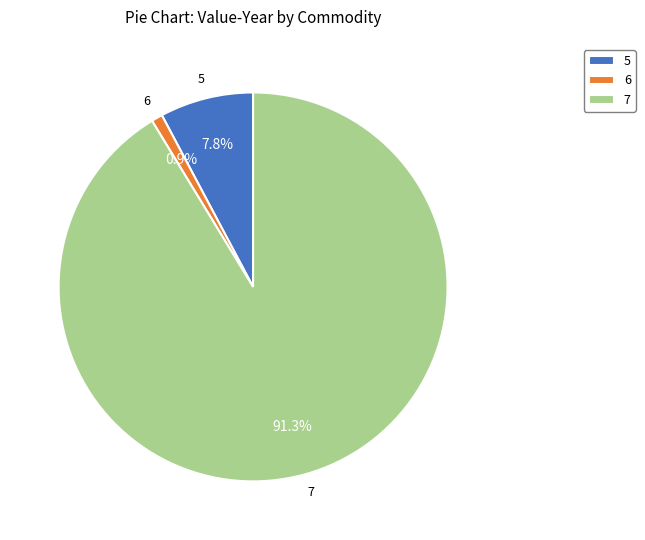

Is there a majority slice in this chart?

Yes